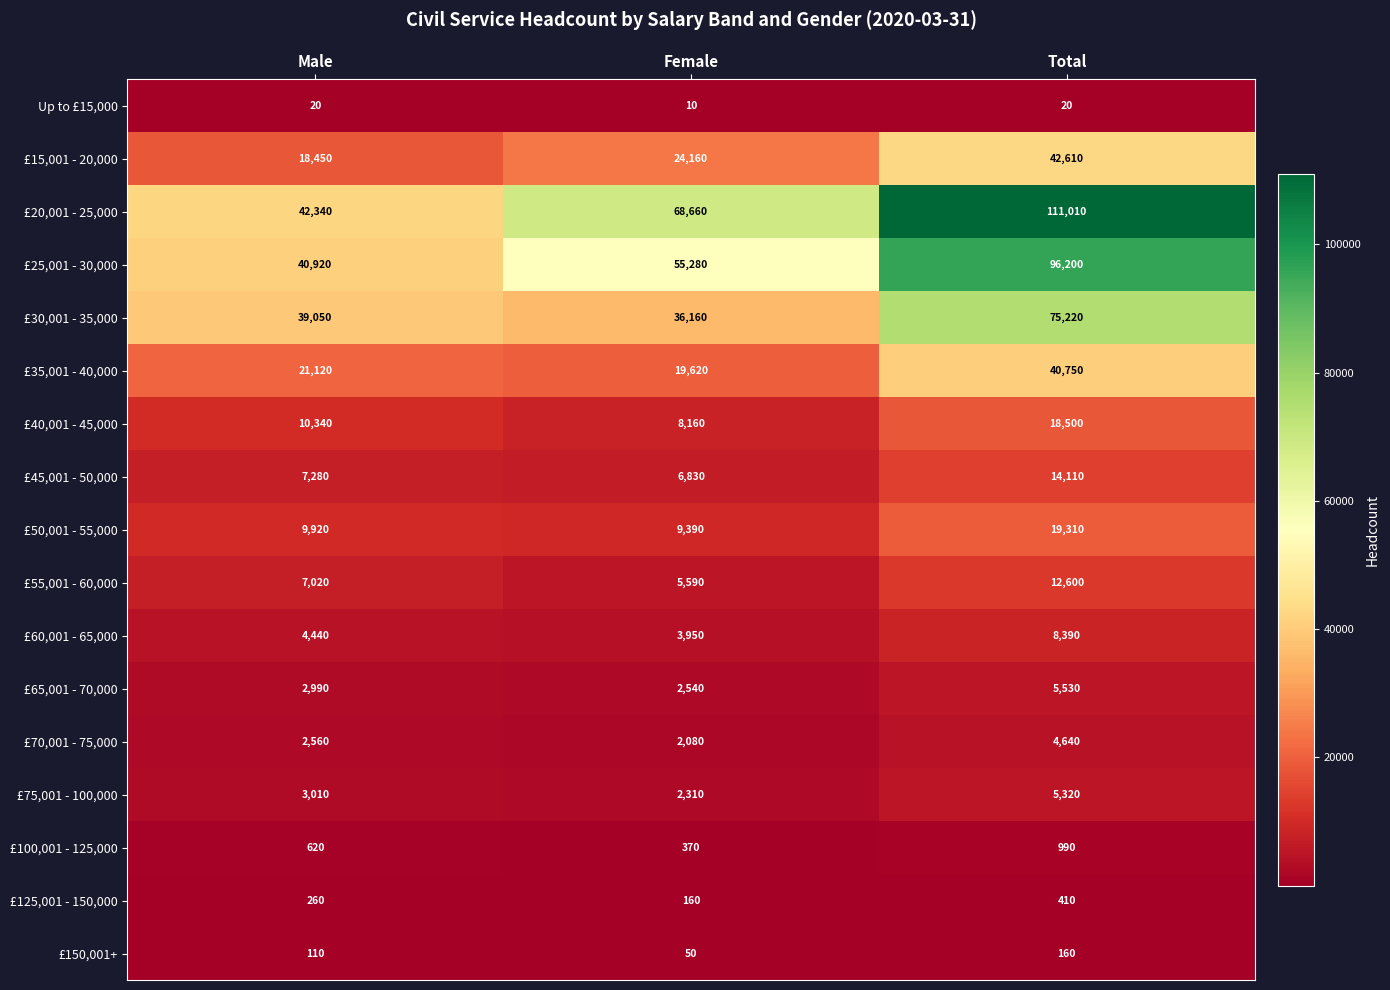

Between Female and Total, which series saw the biggest shift?

£20,001 - 25,000